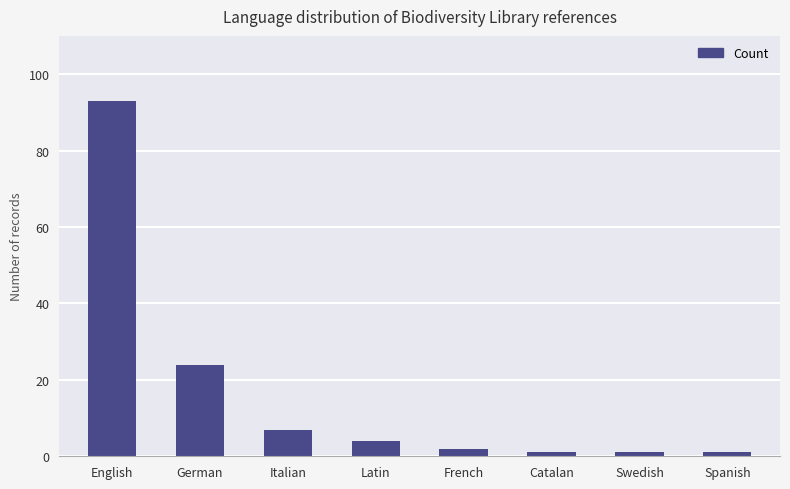

Is it true that the value at German is 24?

True